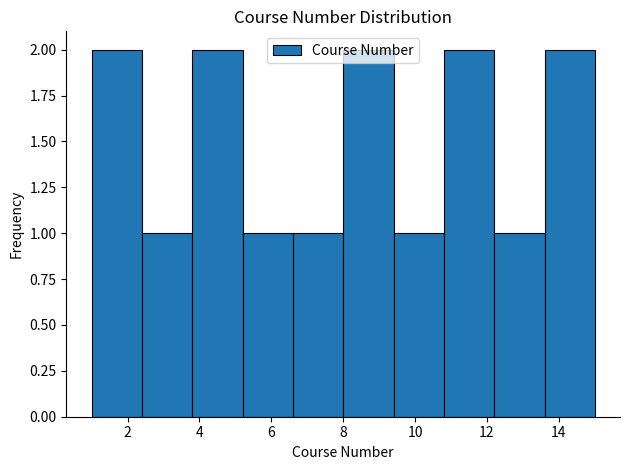

Reading left to right, list every bar in this chart as the range it spans on the x-axis followed by its height. The values are not printed on the chart, so give them approximately, as read against the axis.

1.0 to 2.4: 2
2.4 to 3.8: 1
3.8 to 5.2: 2
5.2 to 6.6: 1
6.6 to 8.0: 1
8.0 to 9.4: 2
9.4 to 10.8: 1
10.8 to 12.2: 2
12.2 to 13.6: 1
13.6 to 15.0: 2